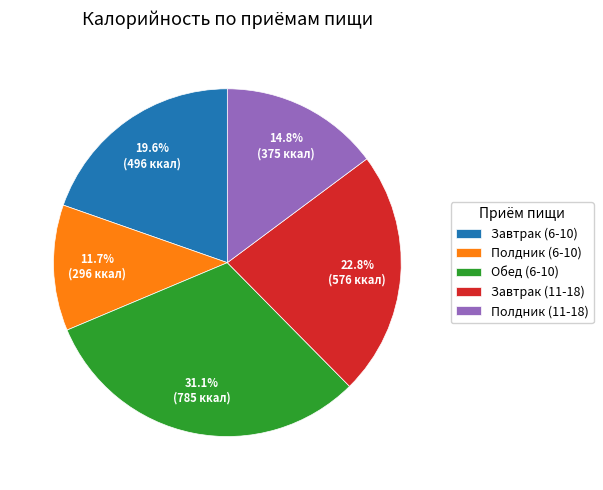

Which category has the smallest portion of the pie?

Полдник (6-10)